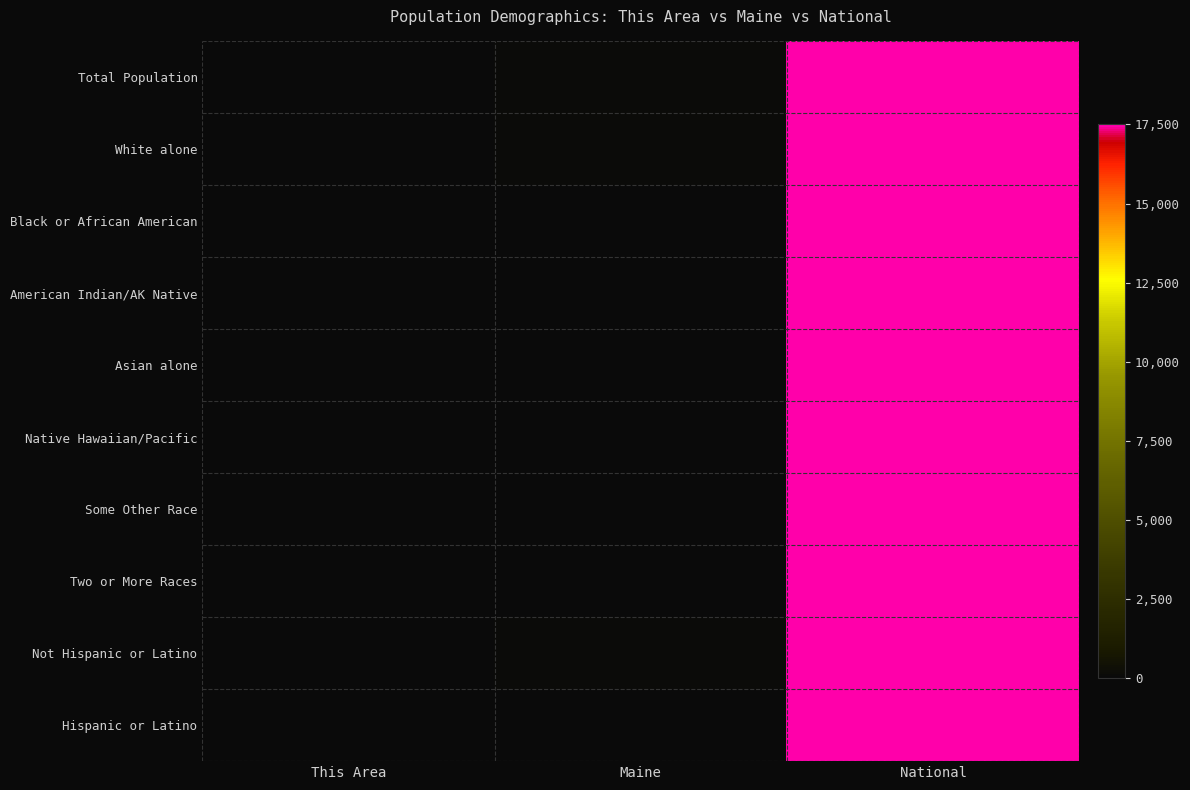

Which series has the widest spread of values?

Some Other Race